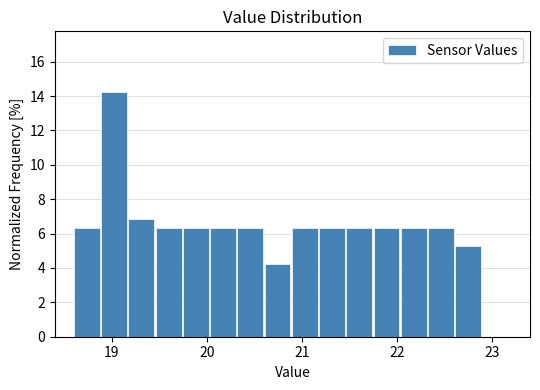

Around what value on the x-axis is the tallest bar? Give the approximate position of its centre, as read against the axis.

19.0